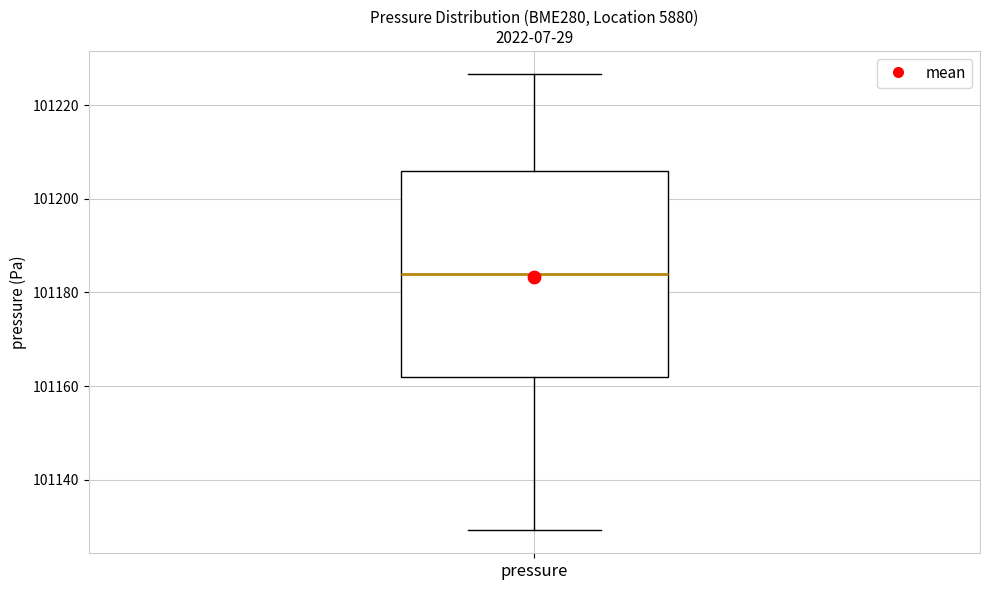

Read this box plot against the y-axis: the position of the median line, the range covered by the box, and the ends of both whiskers. The values are not printed on the chart, so give them approximately, as read against the axis.

median 101184, box 101162 to 101206, whiskers 101130 to 101226